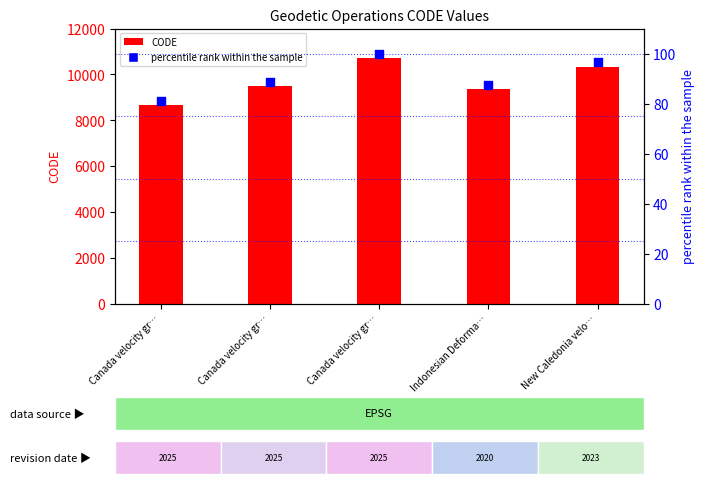

Is the value of percentile rank within the sample at Canada velocity gr… greater than the value of CODE at Canada velocity gr…?

No